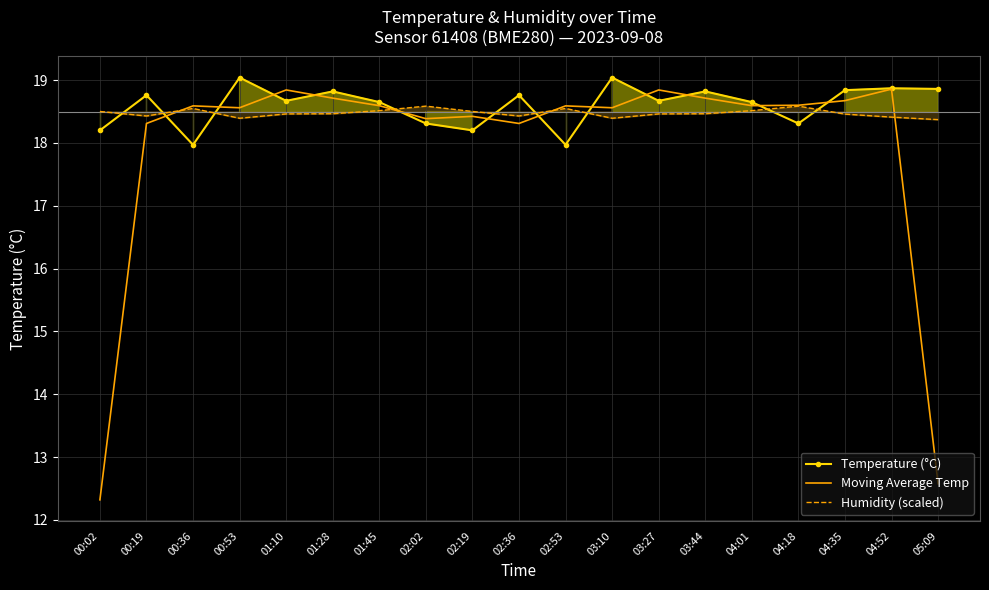

True or false: Moving Average Temp has more than 2 points higher than both neighbors.

True